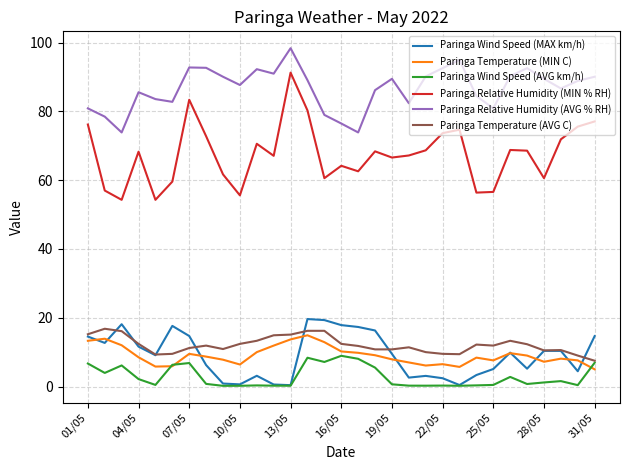

True or false: Paringa Wind Speed (MAX km/h) has more than 2 points higher than both neighbors.

True